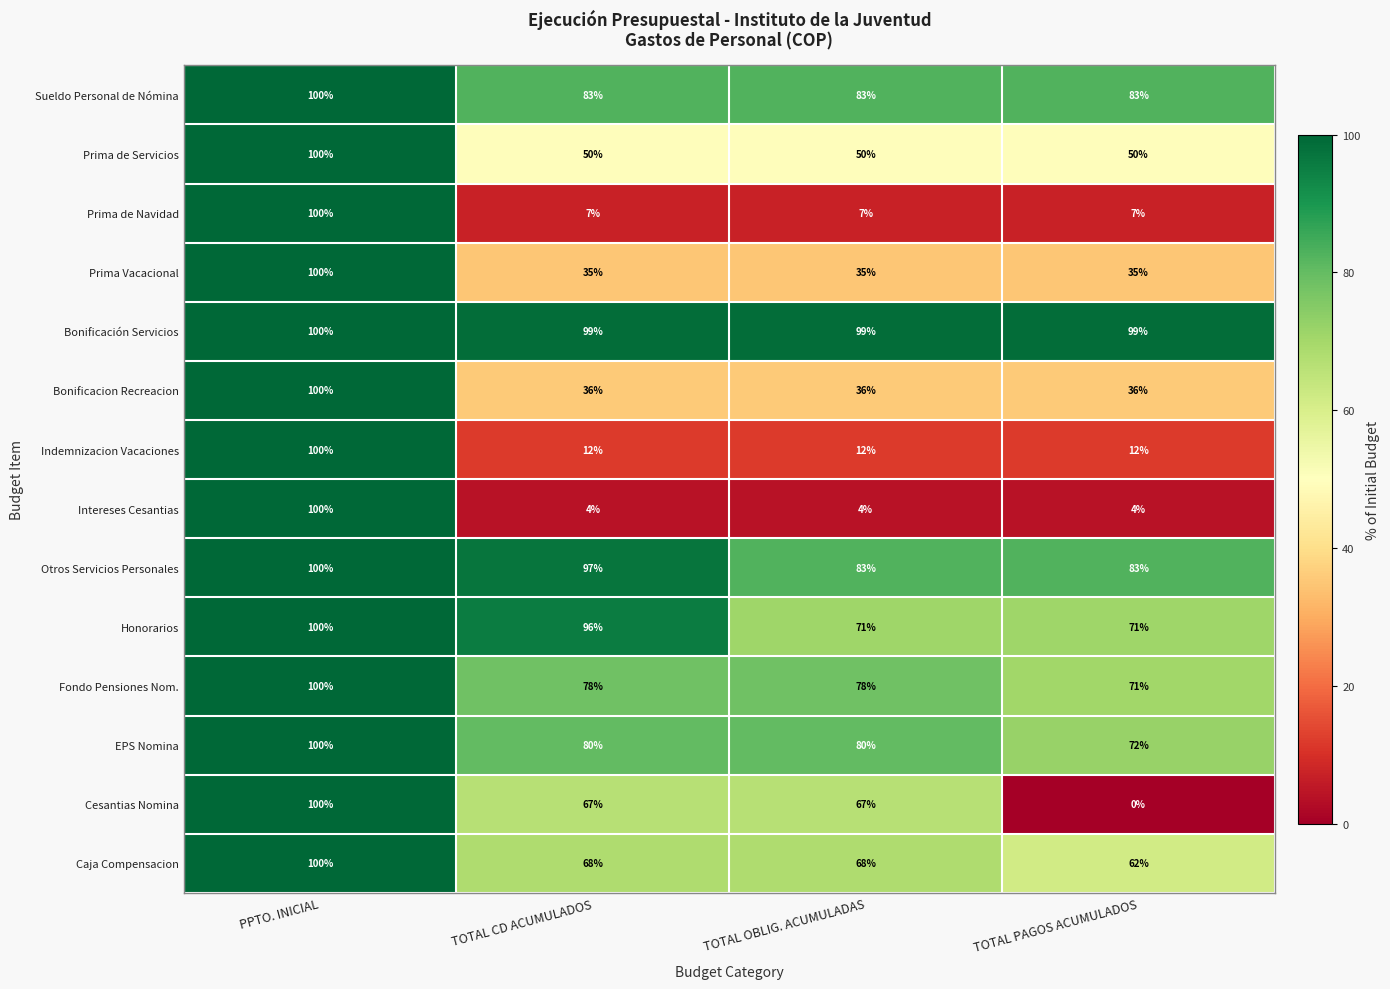

The value of Cesantias Nomina at TOTAL PAGOS ACUMULADOS is -52. True or false?

False